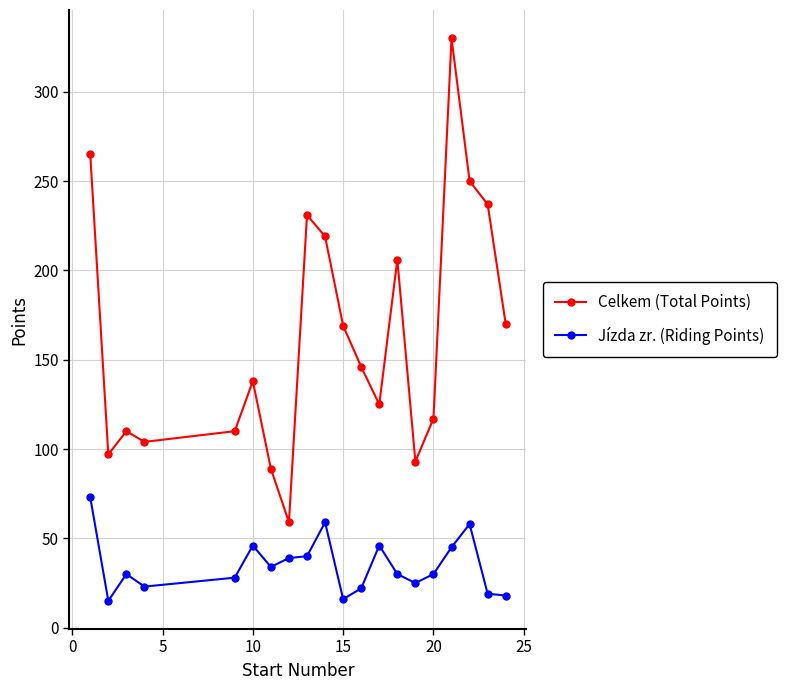

Which series has the widest spread of values?

Celkem (Total Points)